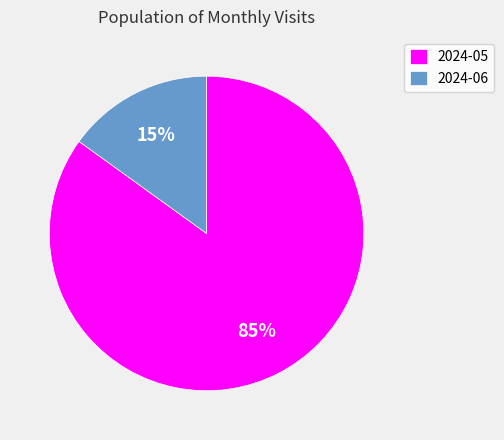

What is the smallest slice in the pie chart?

2024-06